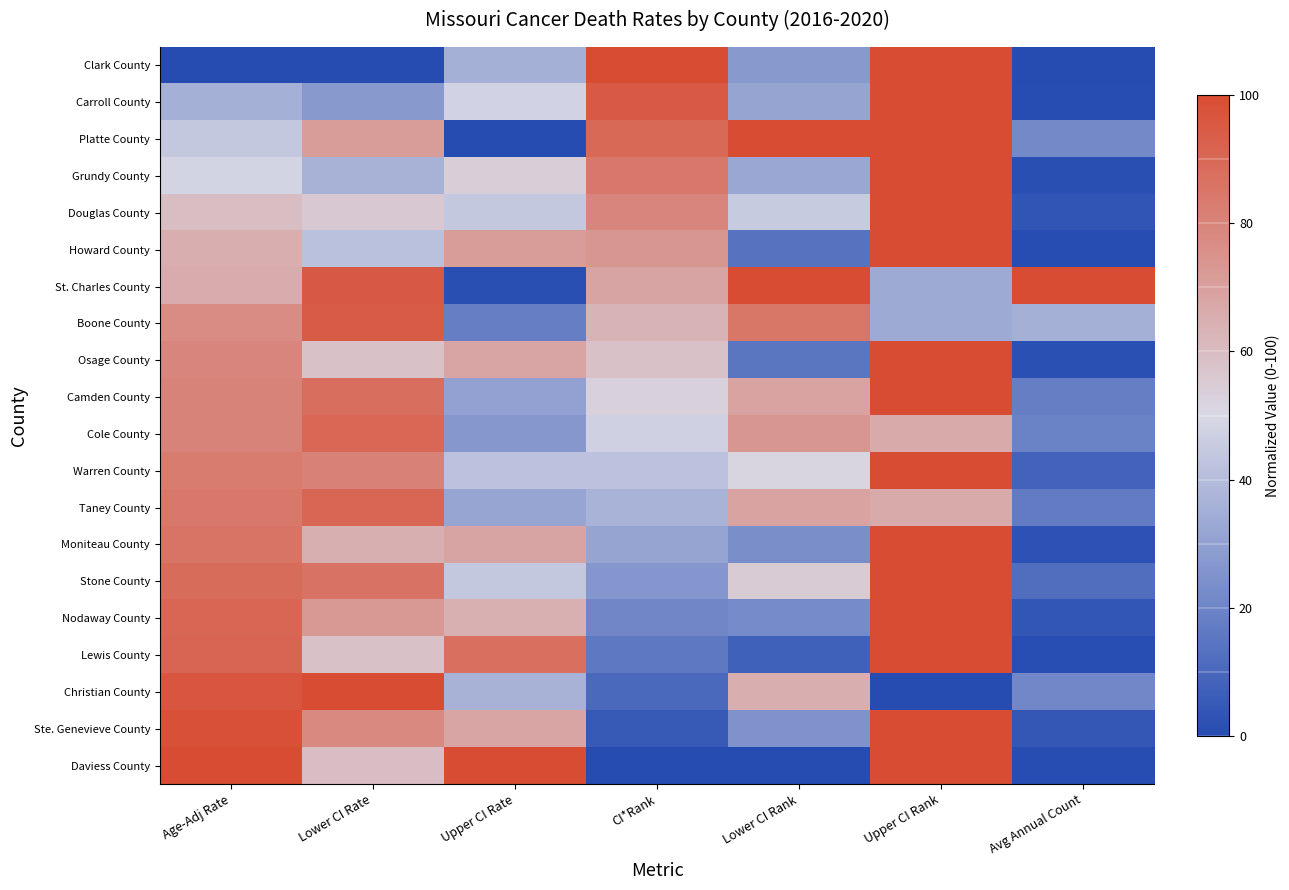

What is the difference between the highest and lowest values at Lower CI Rate?

100.0